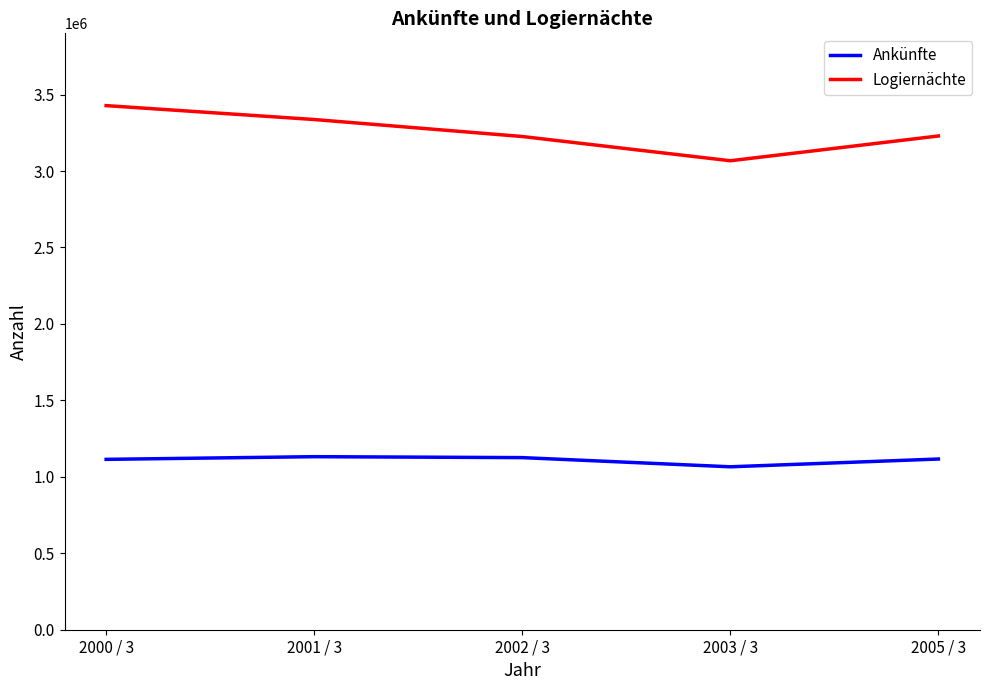

What is the total value across all series at 2000 / 3?

4542303